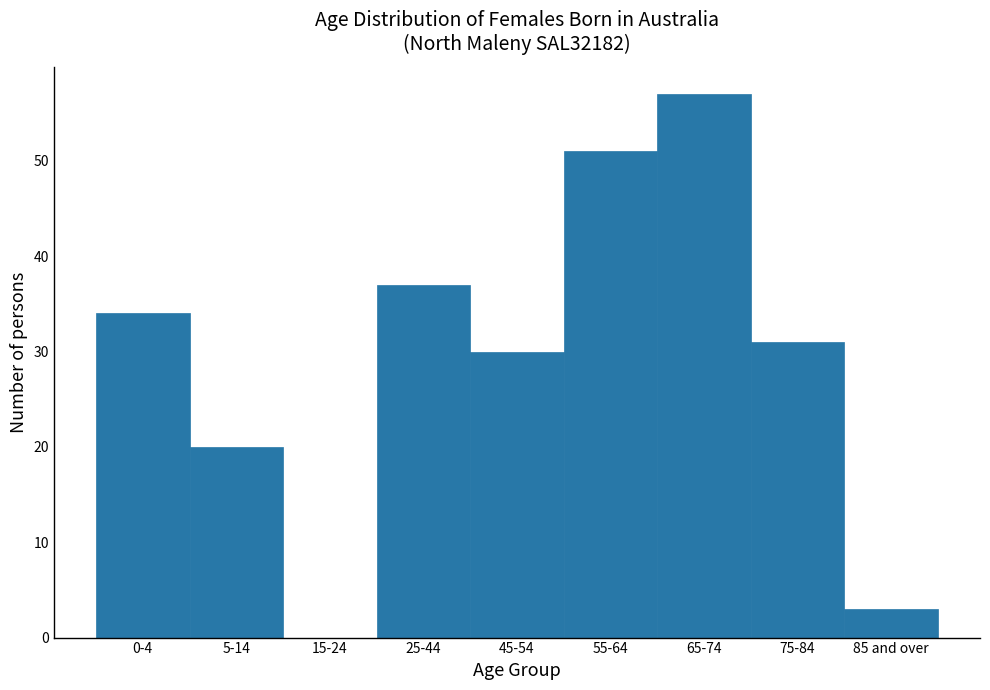

Reading left to right, extract all data points from this chart.

0-4=34	5-14=20	15-24=0	25-44=37	45-54=30	55-64=51	65-74=57	75-84=31	85 and over=3